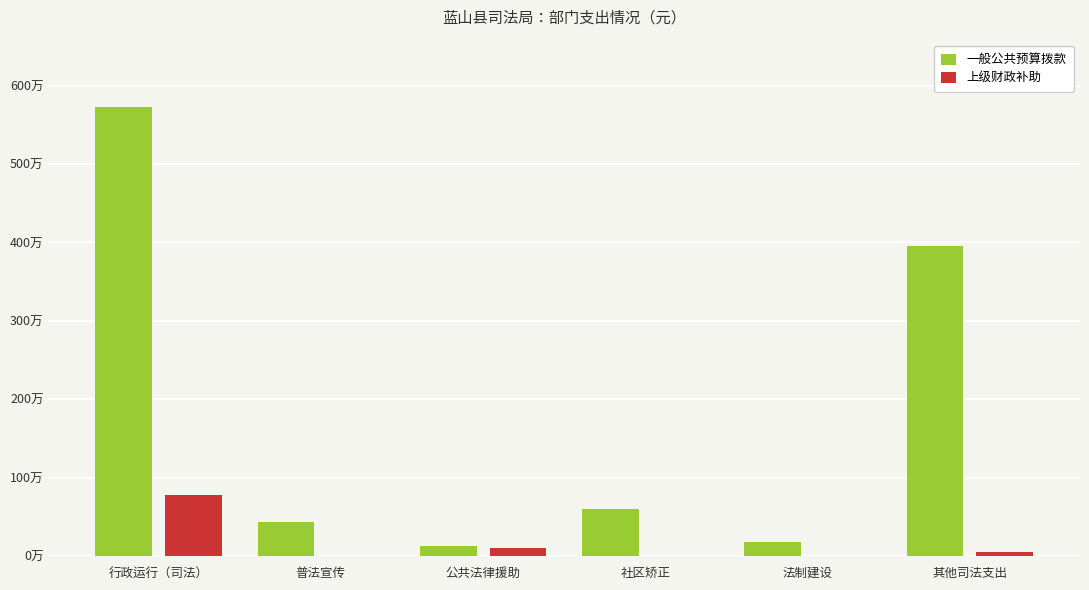

What is the sum of all 一般公共预算拨款 values?

11018316